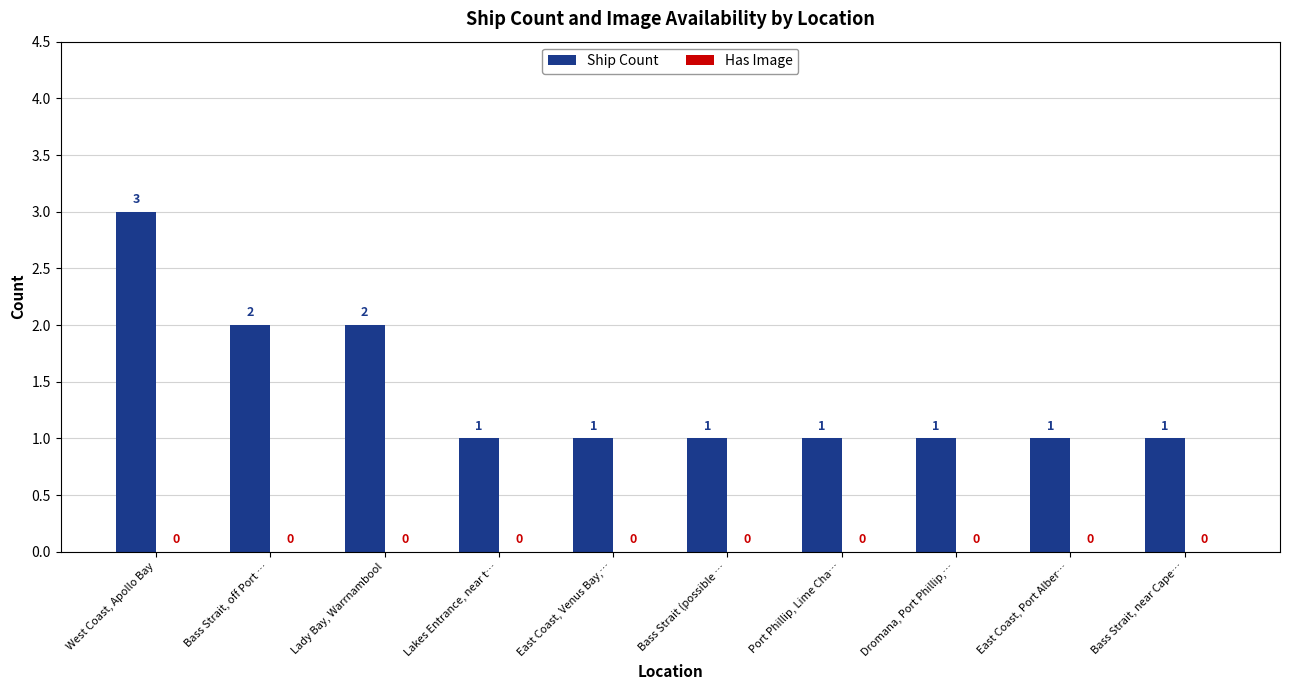

What is the maximum value shown in the chart?

3